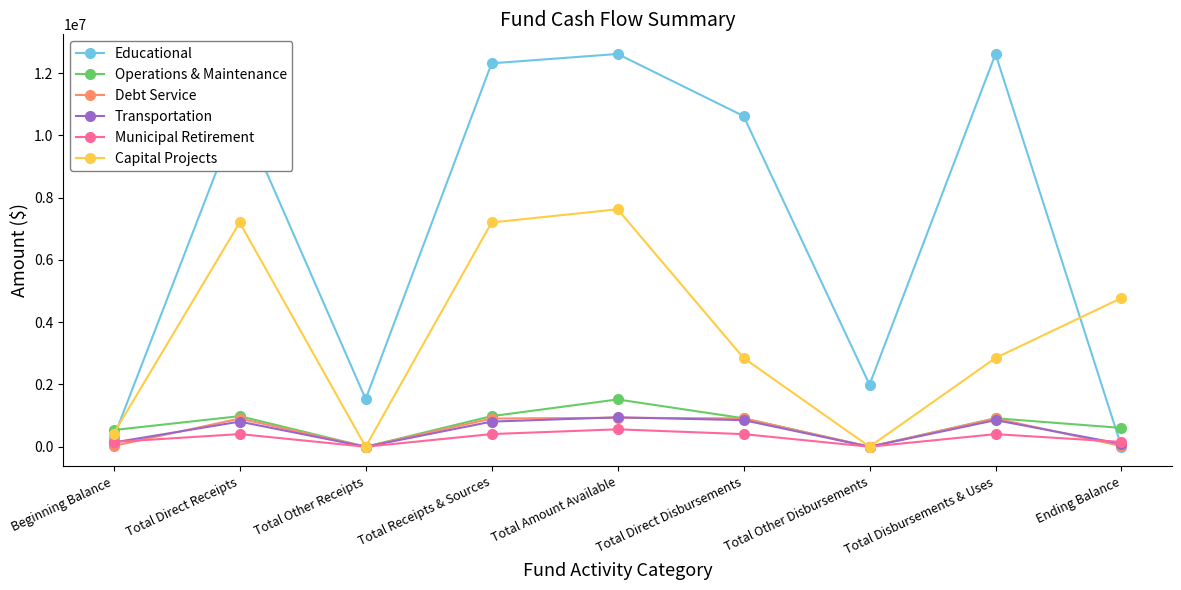

What is the label of the 4th point from the left?

Total Receipts & Sources